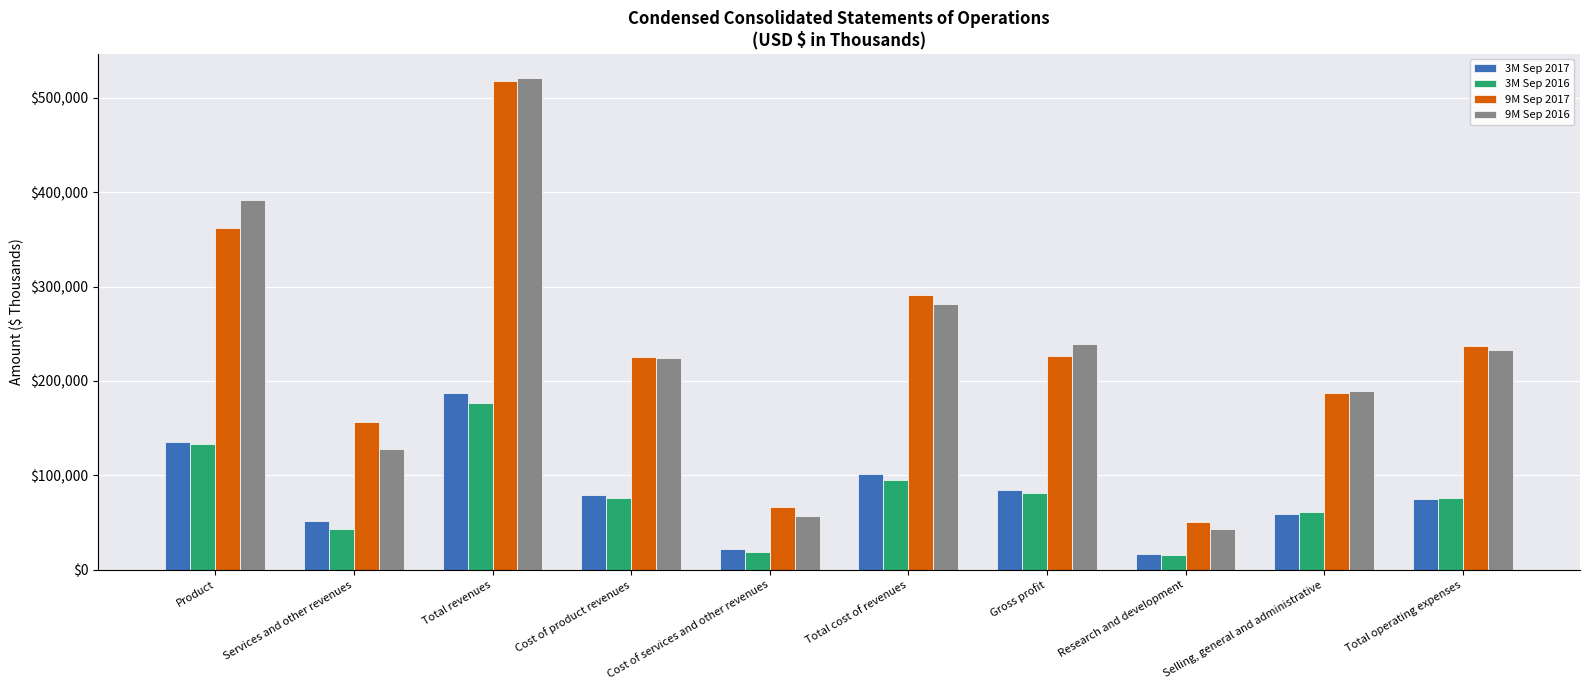

Which series changed the most between Cost of product revenues and Total cost of revenues?

9M Sep 2017